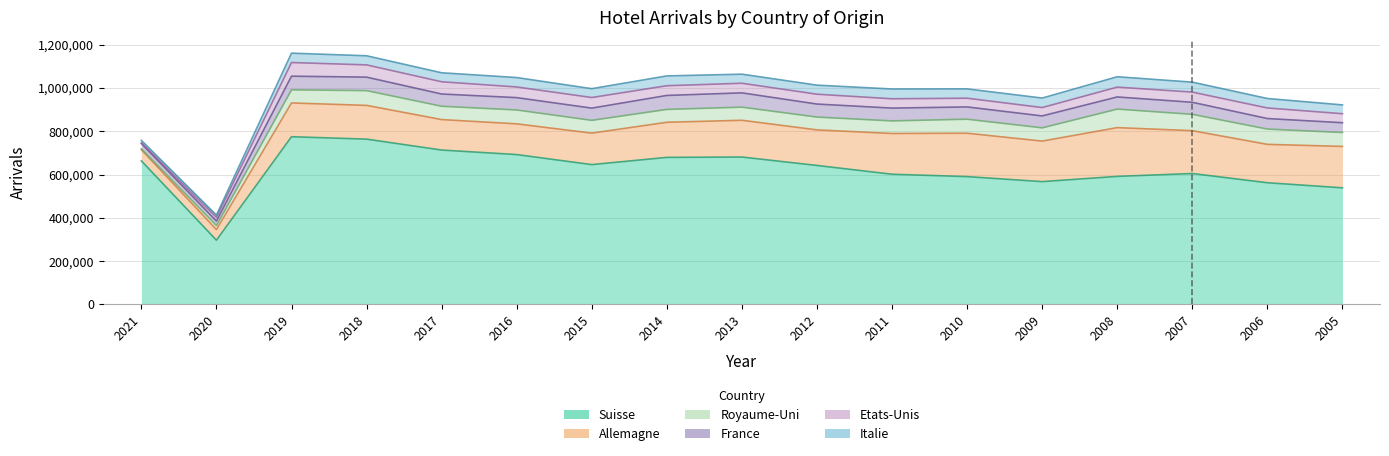

Where is the first local minimum for Allemagne?

2020